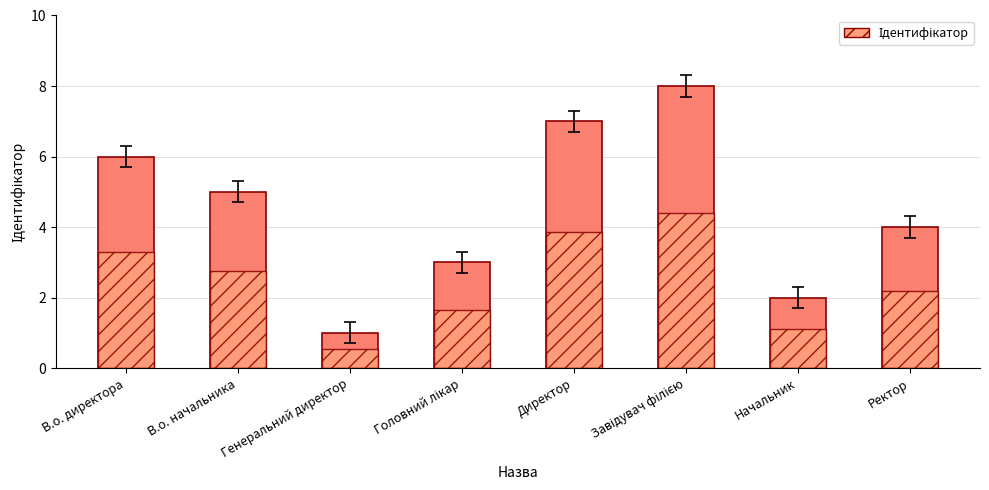

Which label corresponds to the smallest value in the chart?

Генеральний директор